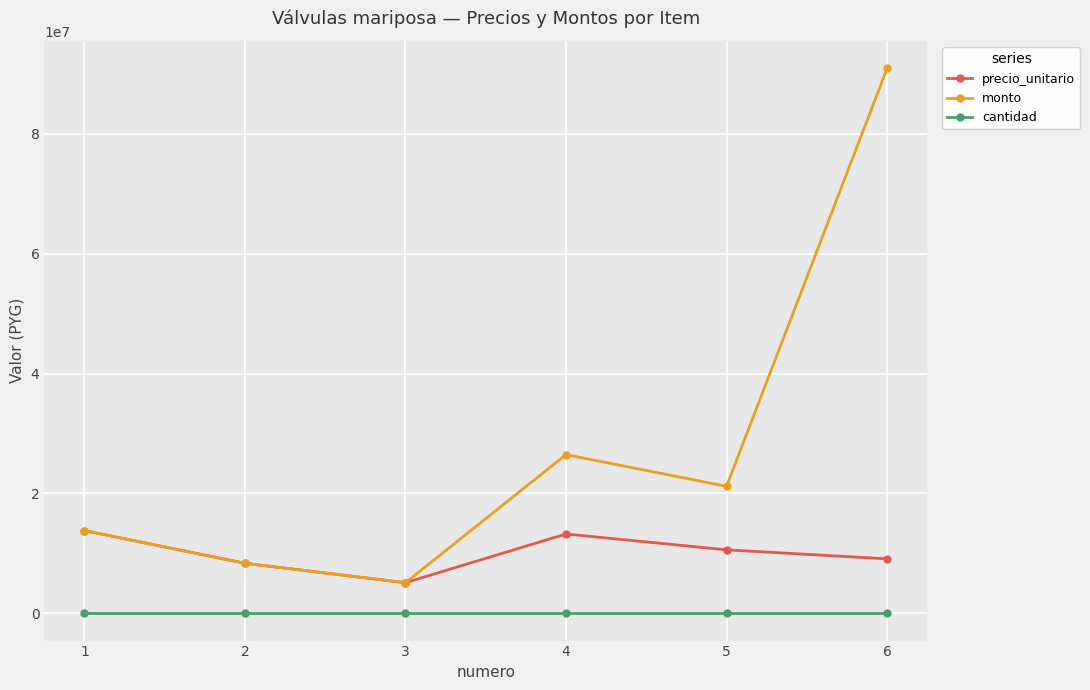

Is the value of cantidad at 3 greater than the value of precio_unitario at 3?

No